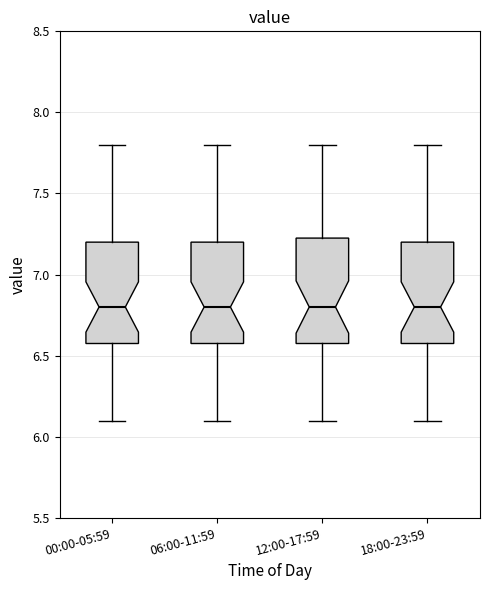

Reading left to right, transcribe this box plot: for each box, give where its median line is, the range the box spans, and where its two whiskers end, as read against the y-axis. The values are not printed on the chart, so give them approximately, as read against the axis.

00:00-05:59: median 6.80, box 6.60 to 7.20, whiskers 6.10 to 7.80
06:00-11:59: median 6.80, box 6.60 to 7.20, whiskers 6.10 to 7.80
12:00-17:59: median 6.80, box 6.60 to 7.25, whiskers 6.10 to 7.80
18:00-23:59: median 6.80, box 6.60 to 7.20, whiskers 6.10 to 7.80